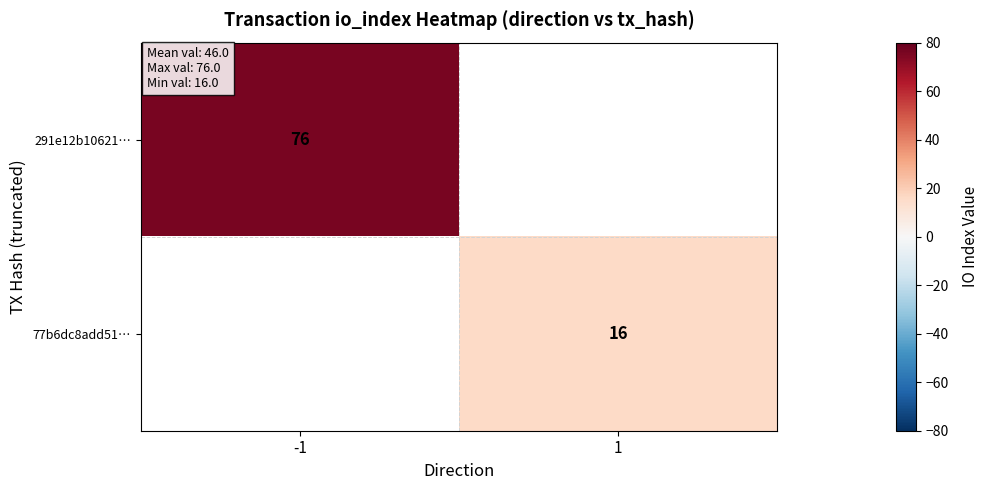

At how many categories does at least one series exceed 64?

1